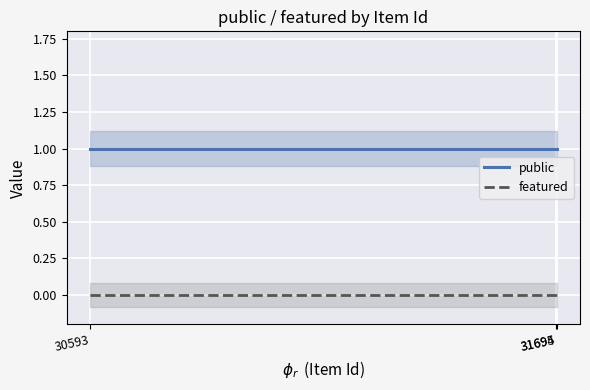

What is the difference between the highest and lowest values at 30593?

1